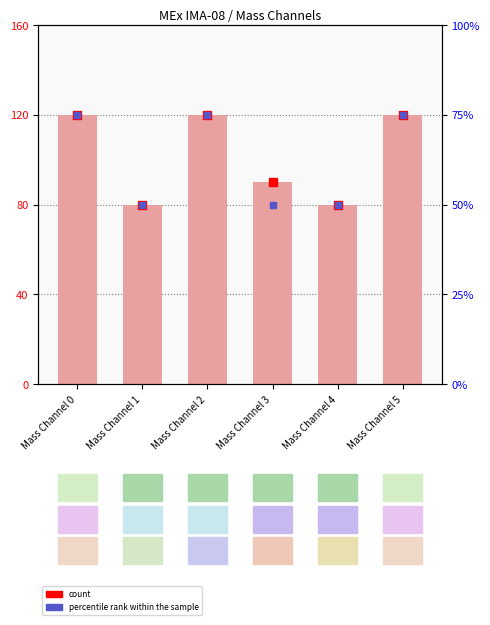

What is the difference between the maximum and second lowest values?

40